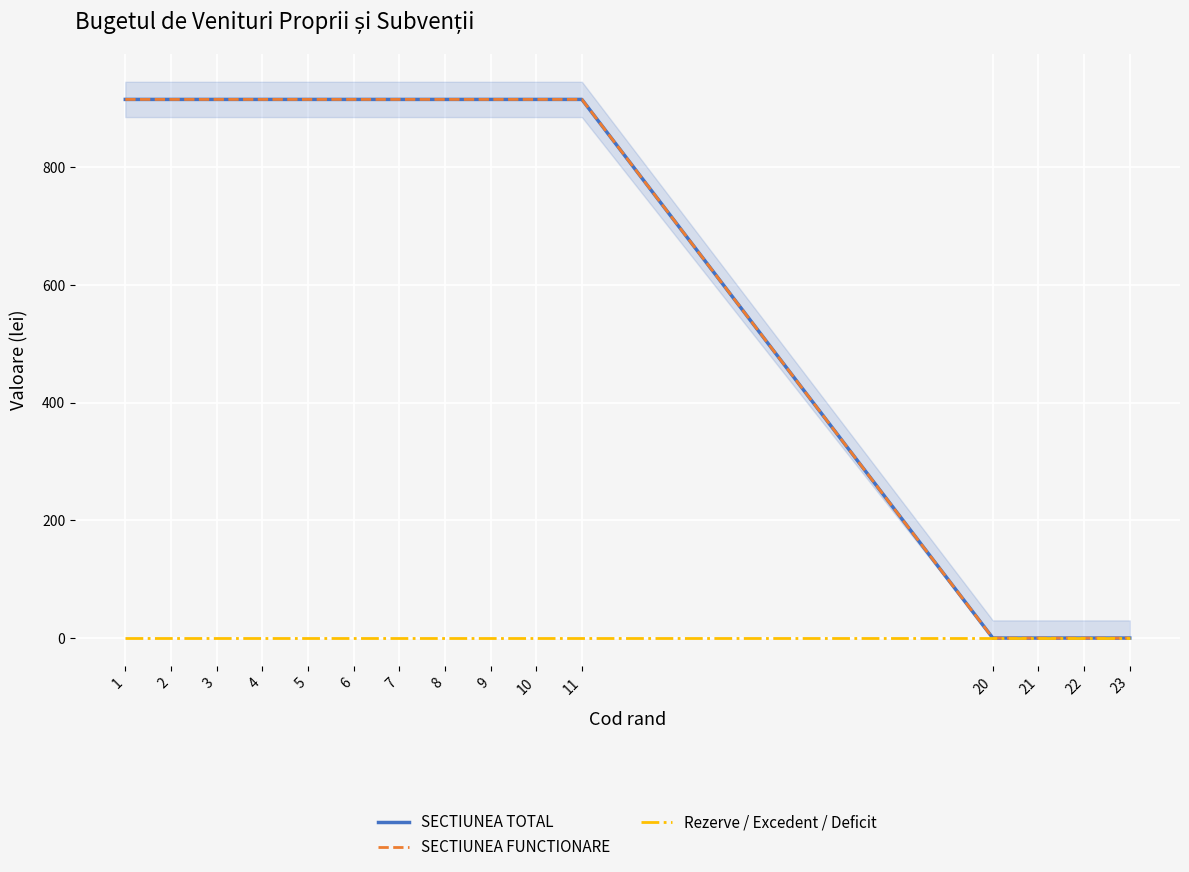

True or false: SECTIUNEA TOTAL has more than 0 interior local peaks.

False